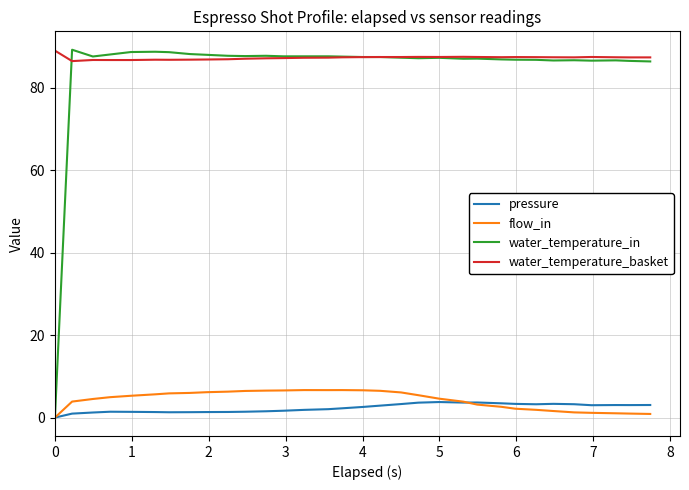

Which series has the largest total across all categories?

water_temperature_basket